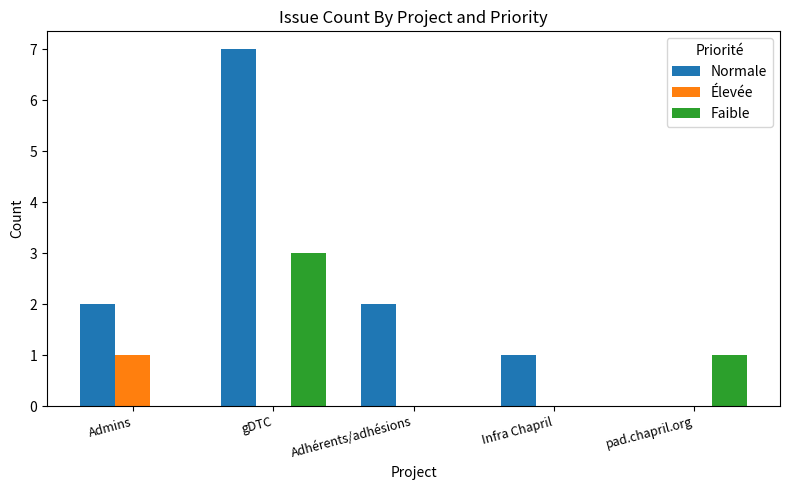

Which series changed the most between gDTC and pad.chapril.org?

Normale